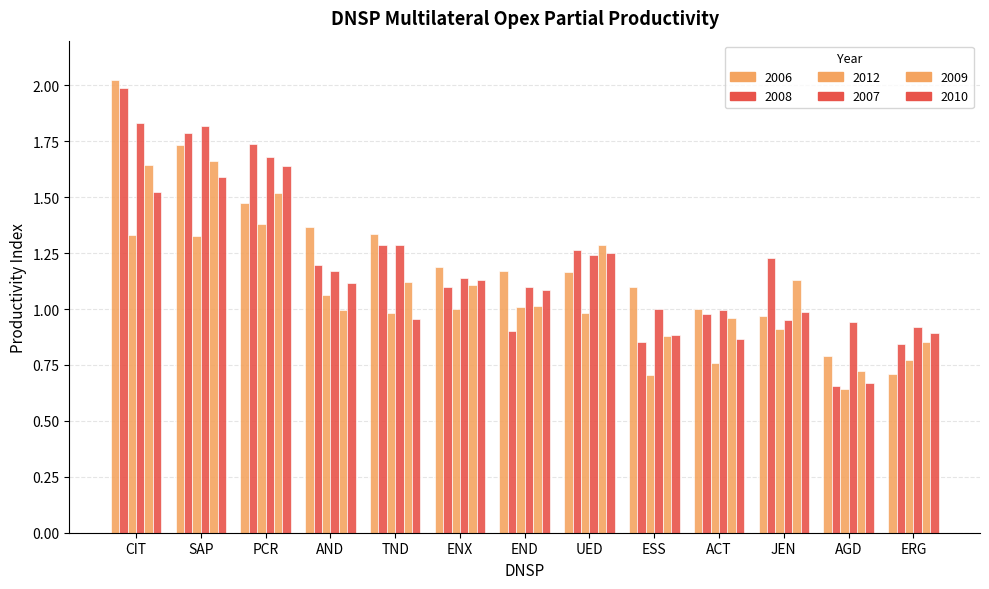

Reading left to right, extract all data points from this chart.

2006: 2.0	1.7	1.5	1.4	1.3	1.2	1.2	1.2	1.1	1.0	1.0	0.8	0.7
2008: 2.0	1.8	1.7	1.2	1.3	1.1	0.9	1.3	0.9	1.0	1.2	0.7	0.8
2012: 1.3	1.3	1.4	1.1	1.0	1.0	1.0	1.0	0.7	0.8	0.9	0.6	0.8
2007: 1.8	1.8	1.7	1.2	1.3	1.1	1.1	1.2	1.0	1.0	1.0	0.9	0.9
2009: 1.6	1.7	1.5	1.0	1.1	1.1	1.0	1.3	0.9	1.0	1.1	0.7	0.9
2010: 1.5	1.6	1.6	1.1	1.0	1.1	1.1	1.3	0.9	0.9	1.0	0.7	0.9